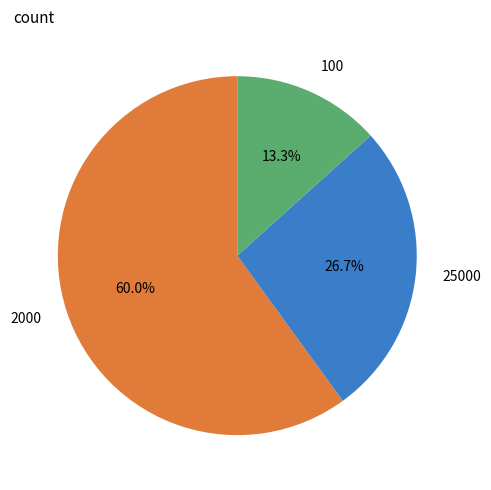

True or false: 2000 accounts for 60% of the total.

True